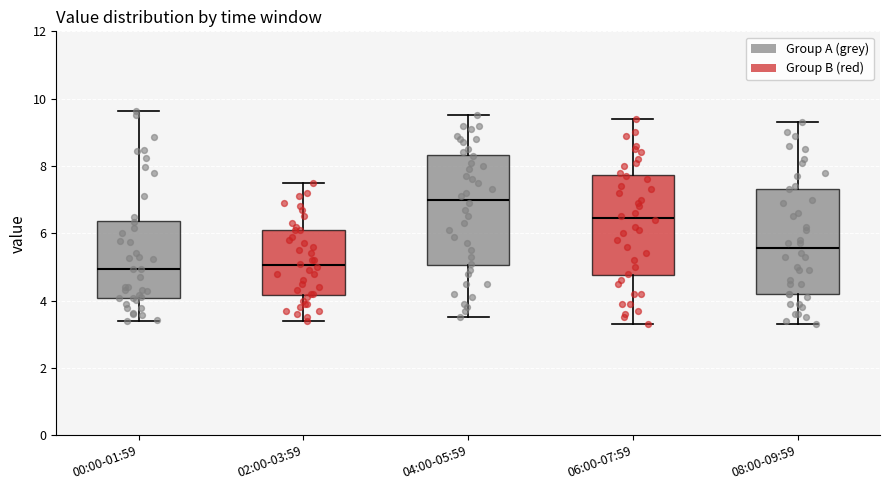

Reading left to right, read every box against the y-axis: the position of its median line, the range the box covers, and the ends of its whiskers. The values are not printed on the chart, so give them approximately, as read against the axis.

00:00-01:59: median 5.0, box 4.0 to 6.4, whiskers 3.4 to 9.6
02:00-03:59: median 5.0, box 4.2 to 6.2, whiskers 3.4 to 7.6
04:00-05:59: median 7.0, box 5.0 to 8.4, whiskers 3.6 to 9.6
06:00-07:59: median 6.4, box 4.8 to 7.8, whiskers 3.4 to 9.4
08:00-09:59: median 5.6, box 4.2 to 7.4, whiskers 3.4 to 9.4